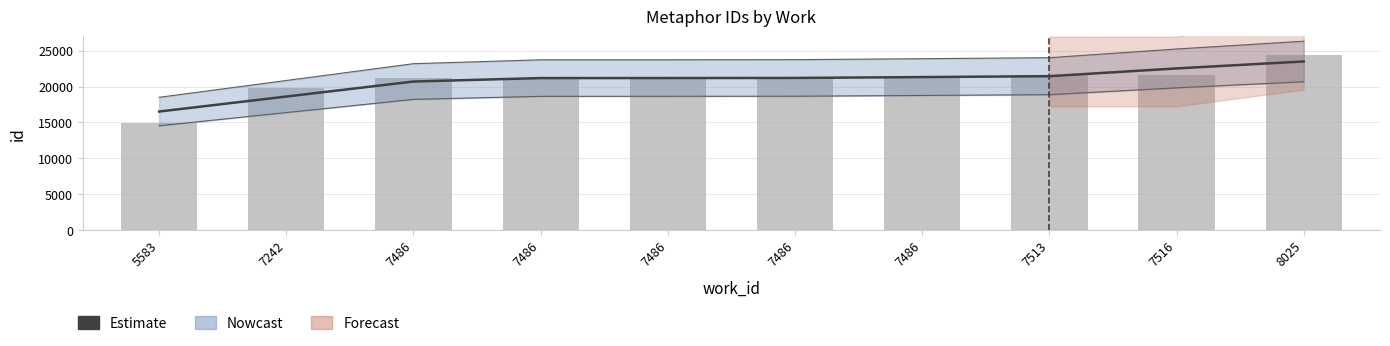

Reading right to left, transcribe all the data shown in this chart.

Estimate: 23485.0	22515.3	21436.7	21311.3	21191.3	21176.7	21172.3	20692.3	18604.0	16516.0
id: 24449.0	21557.0	21540.0	21213.0	21181.0	21180.0	21169.0	21168.0	19740.0	14904.0